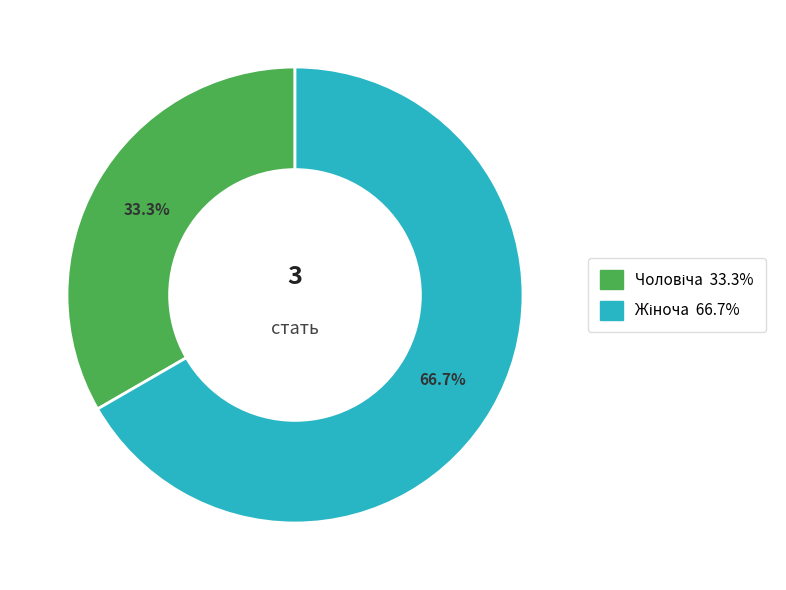

Is there any slice that represents more than half of the pie?

Yes